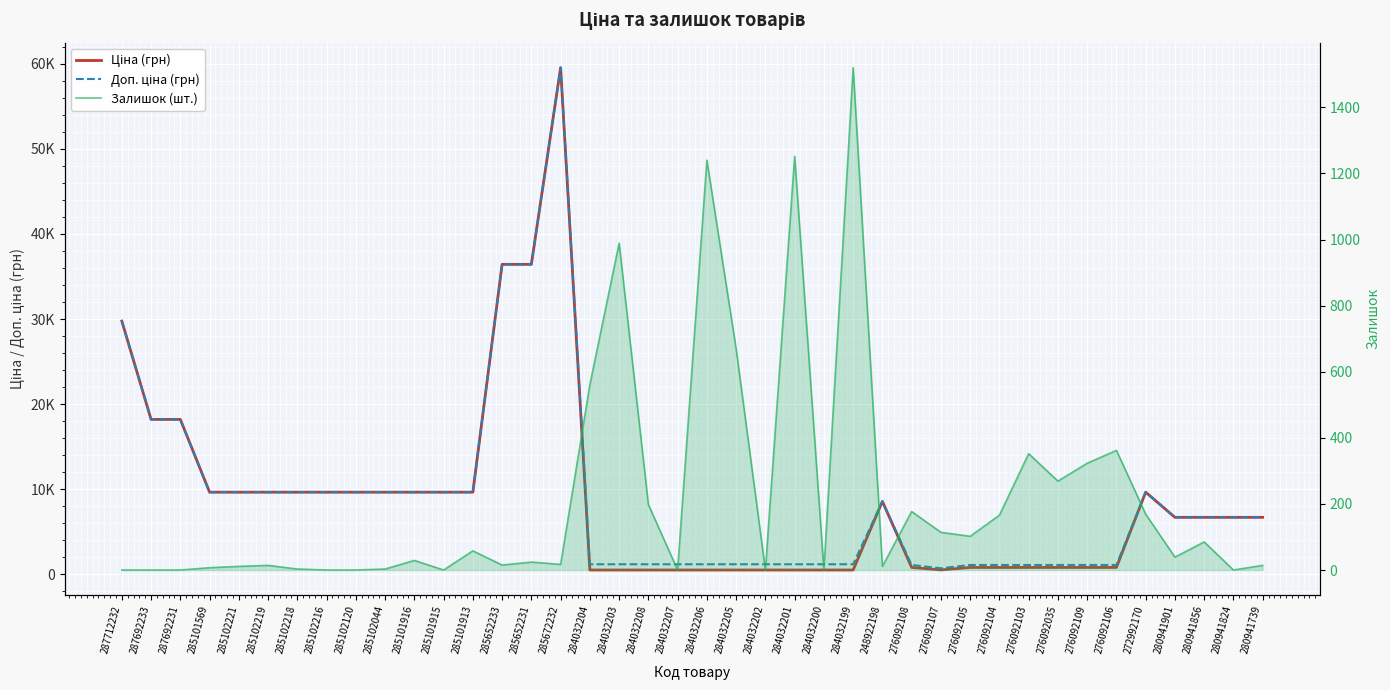

At which label is Ціна closest to 30022?

287712232